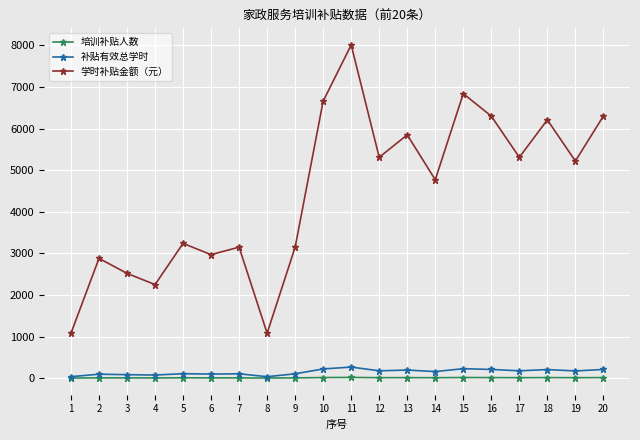

At which category is the sum across all series the highest?

11